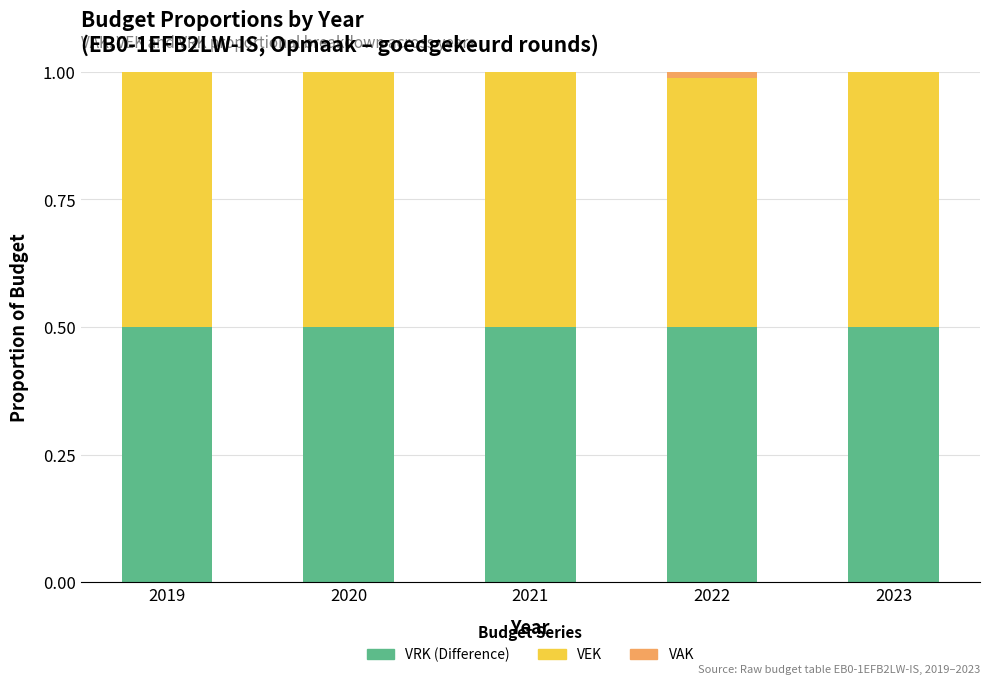

What is the total value across all series at 2019?

1.0